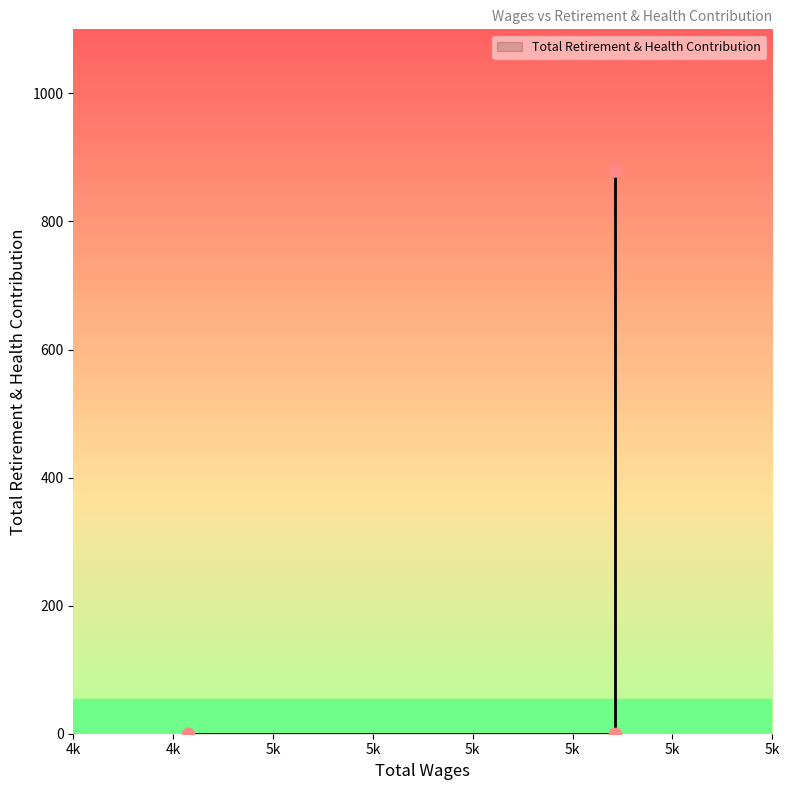

What is the change in value from 5342.0 to 5342.0?

-880